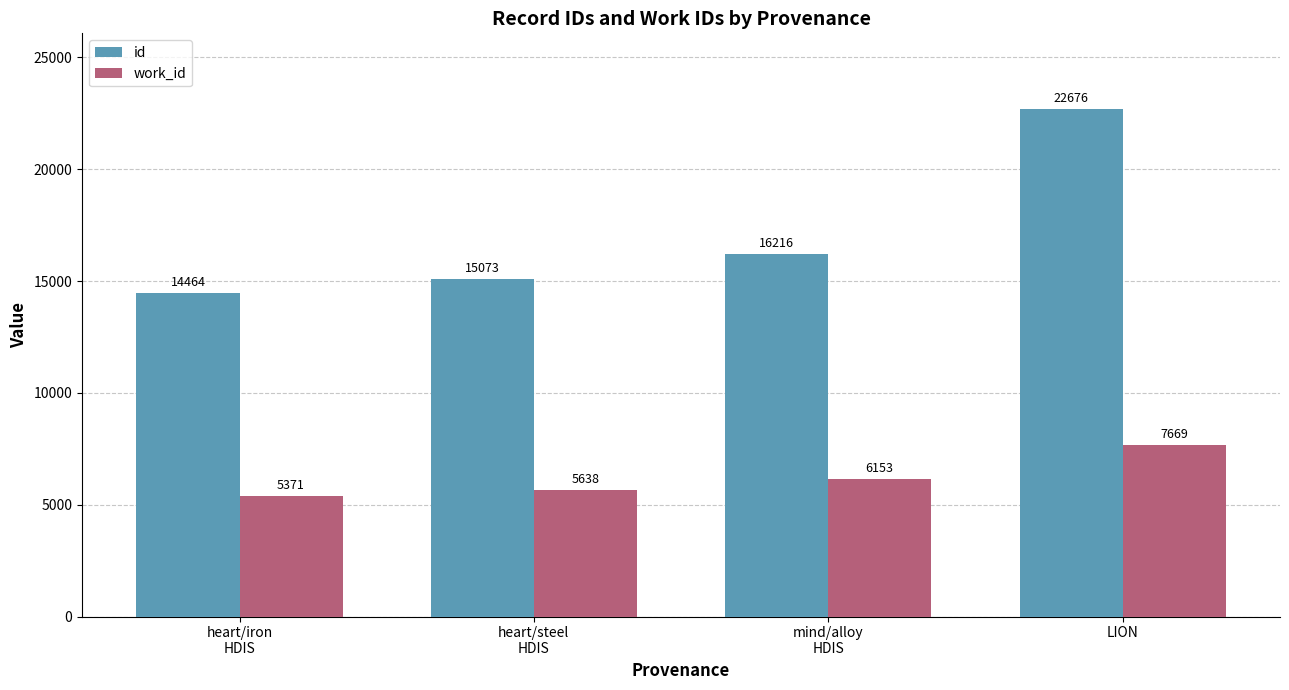

What is the spread (max minus min) of values at LION?

15007